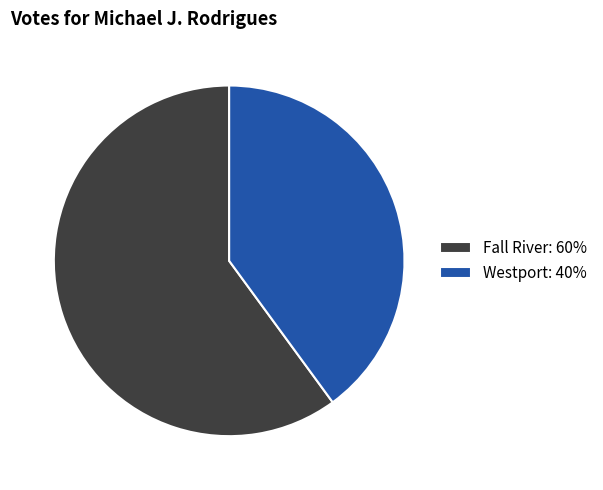

The Westport slice represents 40% of the pie. True or false?

True